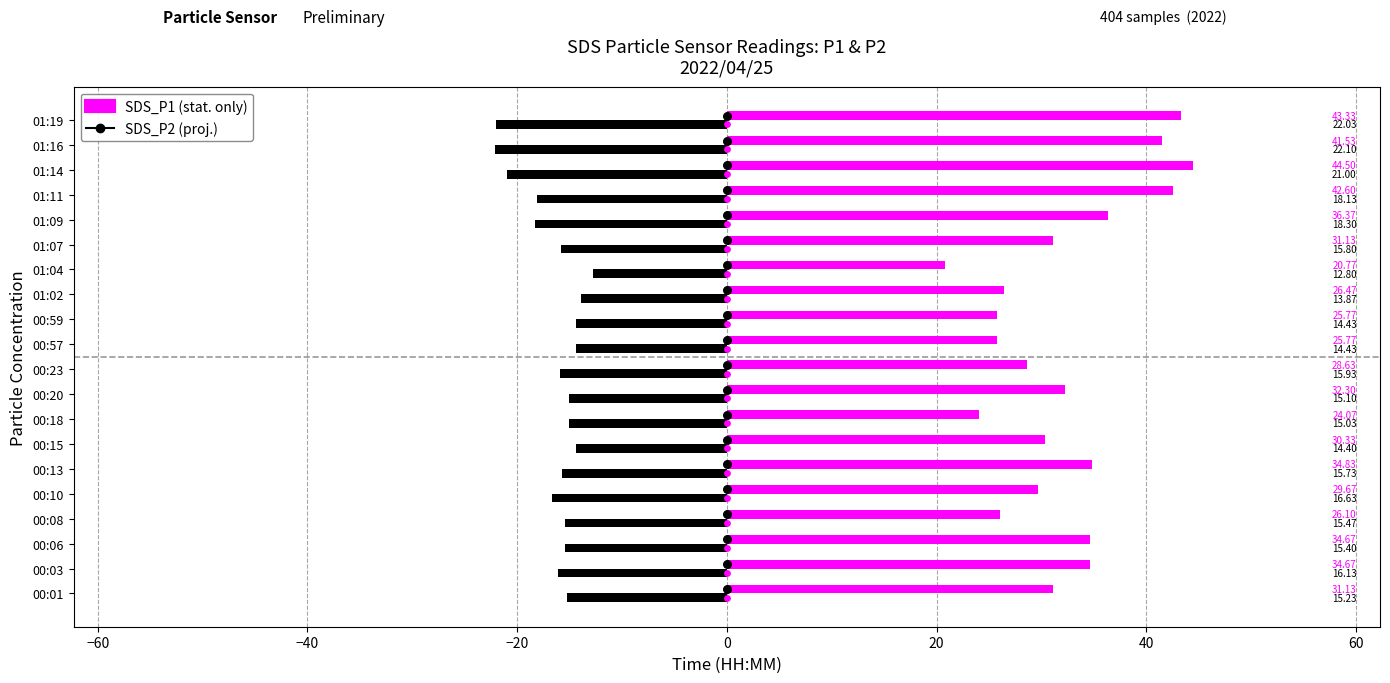

What are all the series names shown in the legend?

SDS_P1, SDS_P2